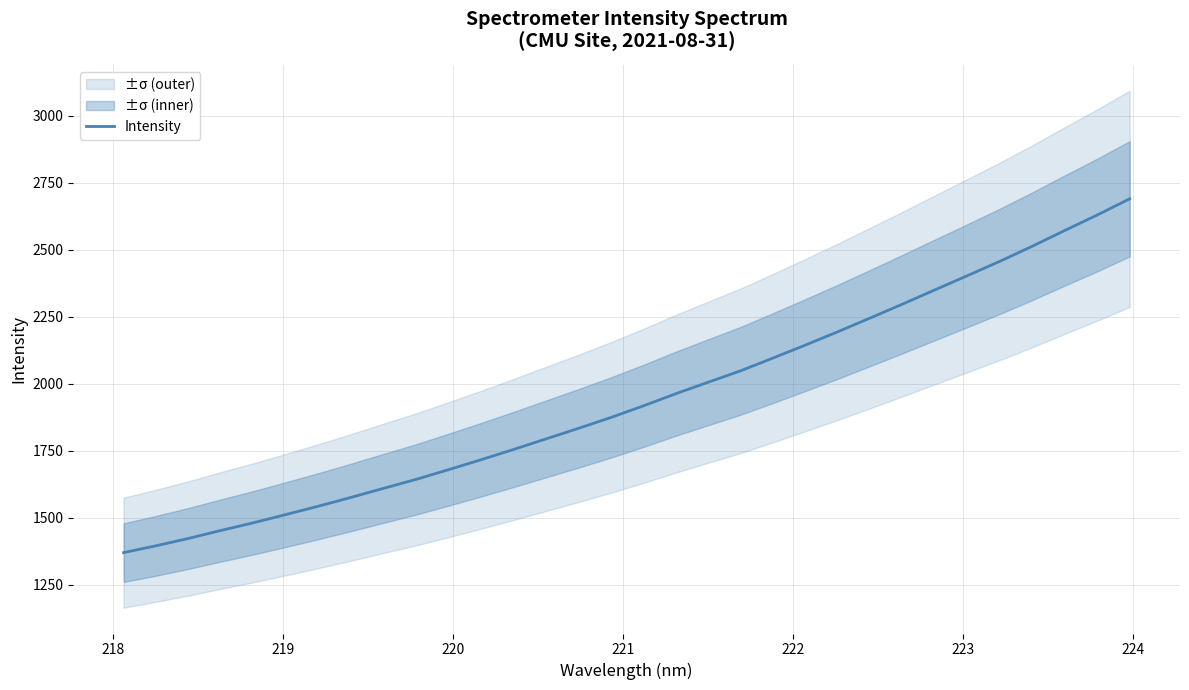

What is the maximum value for Intensity?

2689.4